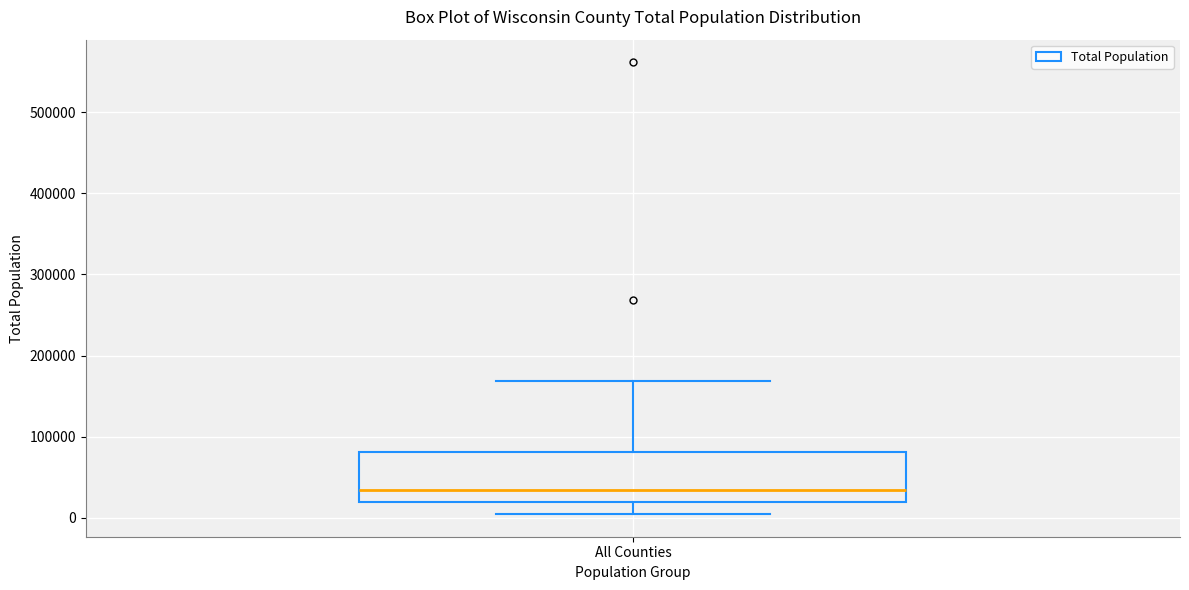

Where does the median line of the box for All Counties sit on the y-axis? The values are not printed on the chart, so give them approximately, as read against the axis.

30000